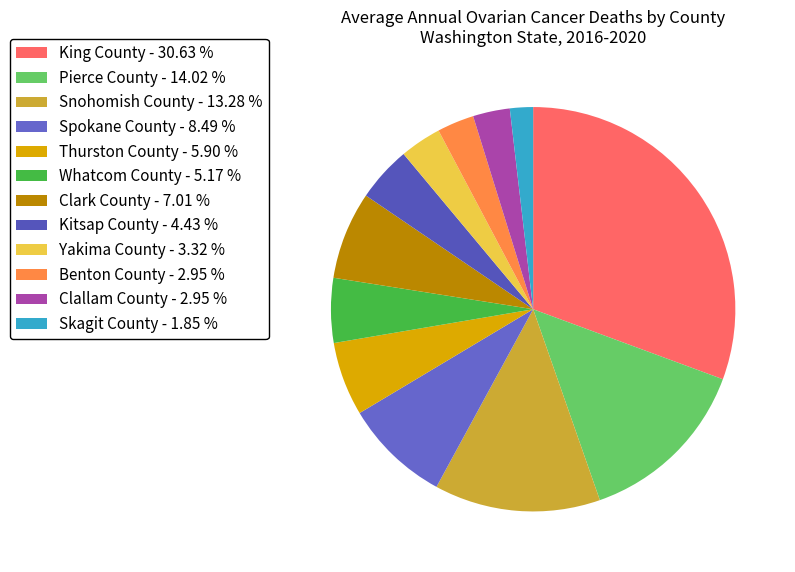

Do Snohomish County and Whatcom County together represent more than half of the pie?

No